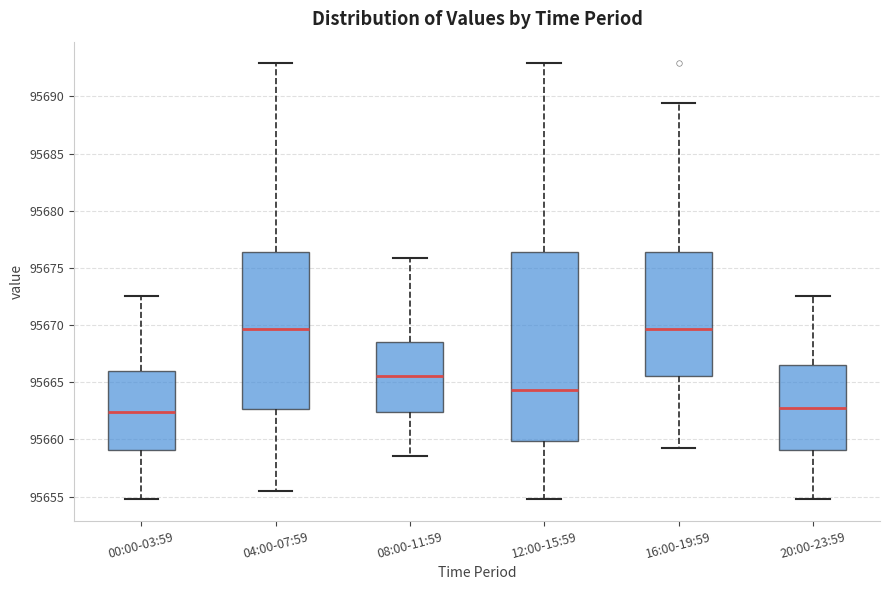

Reading left to right, read every box against the y-axis: the position of its median line, the range the box covers, and the ends of its whiskers. The values are not printed on the chart, so give them approximately, as read against the axis.

00:00-03:59: median 95662.5, box 95659.0 to 95666.0, whiskers 95655.0 to 95672.5
04:00-07:59: median 95669.5, box 95662.5 to 95676.5, whiskers 95655.5 to 95693.0
08:00-11:59: median 95665.5, box 95662.5 to 95668.5, whiskers 95658.5 to 95676.0
12:00-15:59: median 95664.5, box 95660.0 to 95676.5, whiskers 95655.0 to 95693.0
16:00-19:59: median 95669.5, box 95665.5 to 95676.5, whiskers 95659.5 to 95689.5
20:00-23:59: median 95663.0, box 95659.0 to 95666.5, whiskers 95655.0 to 95672.5